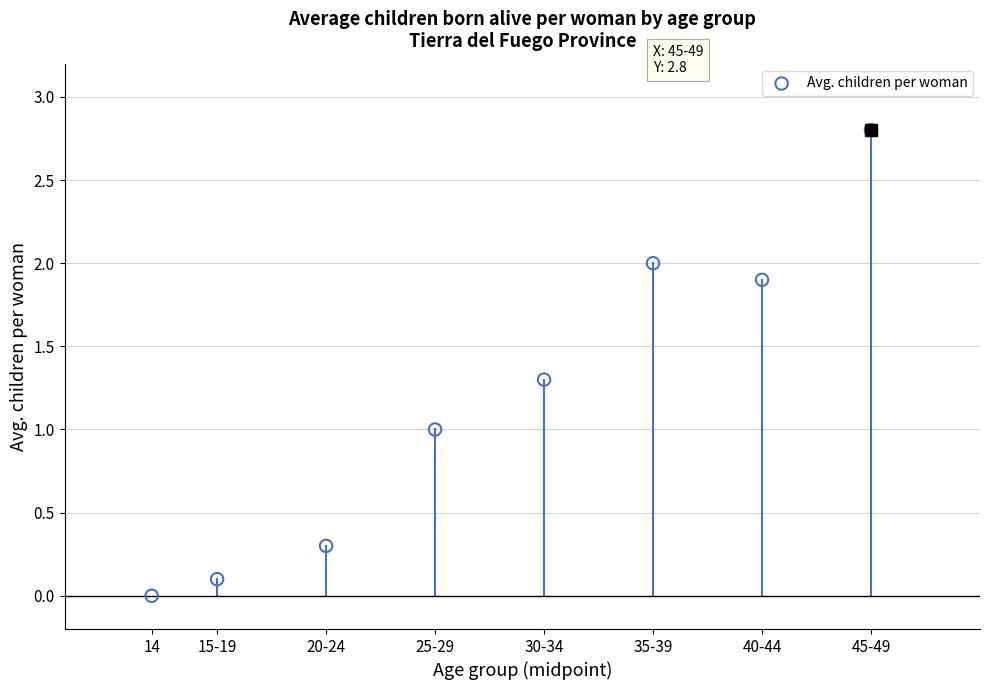

What is the average Y value?

1.2